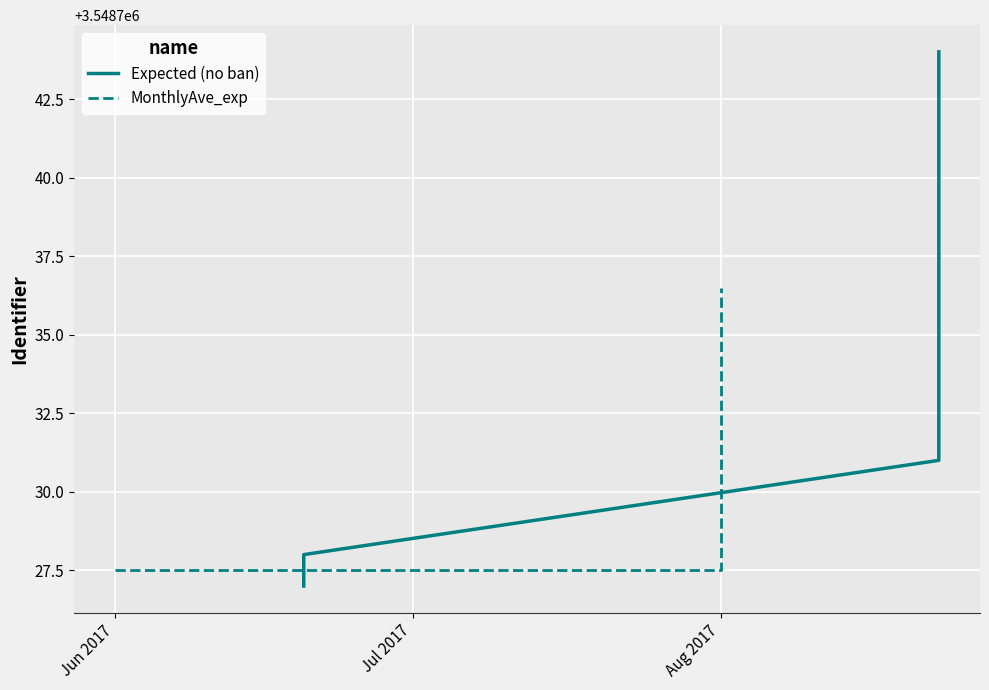

Is it true that MonthlyAve_exp equals 3548737 at 2017-08-23?

True